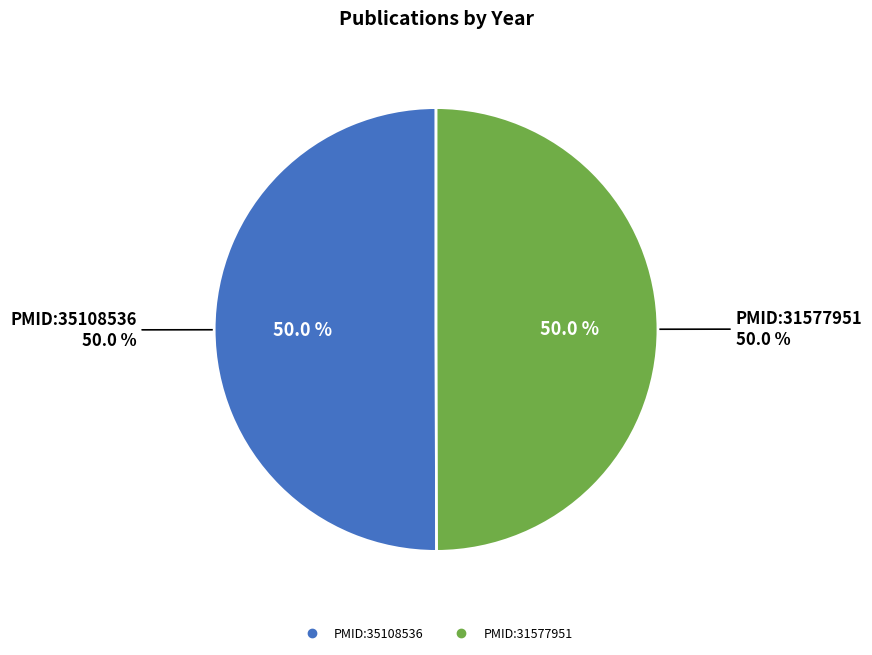

What is the ratio of the value at PMID:35108536 to the value at PMID:31577951?

1.0